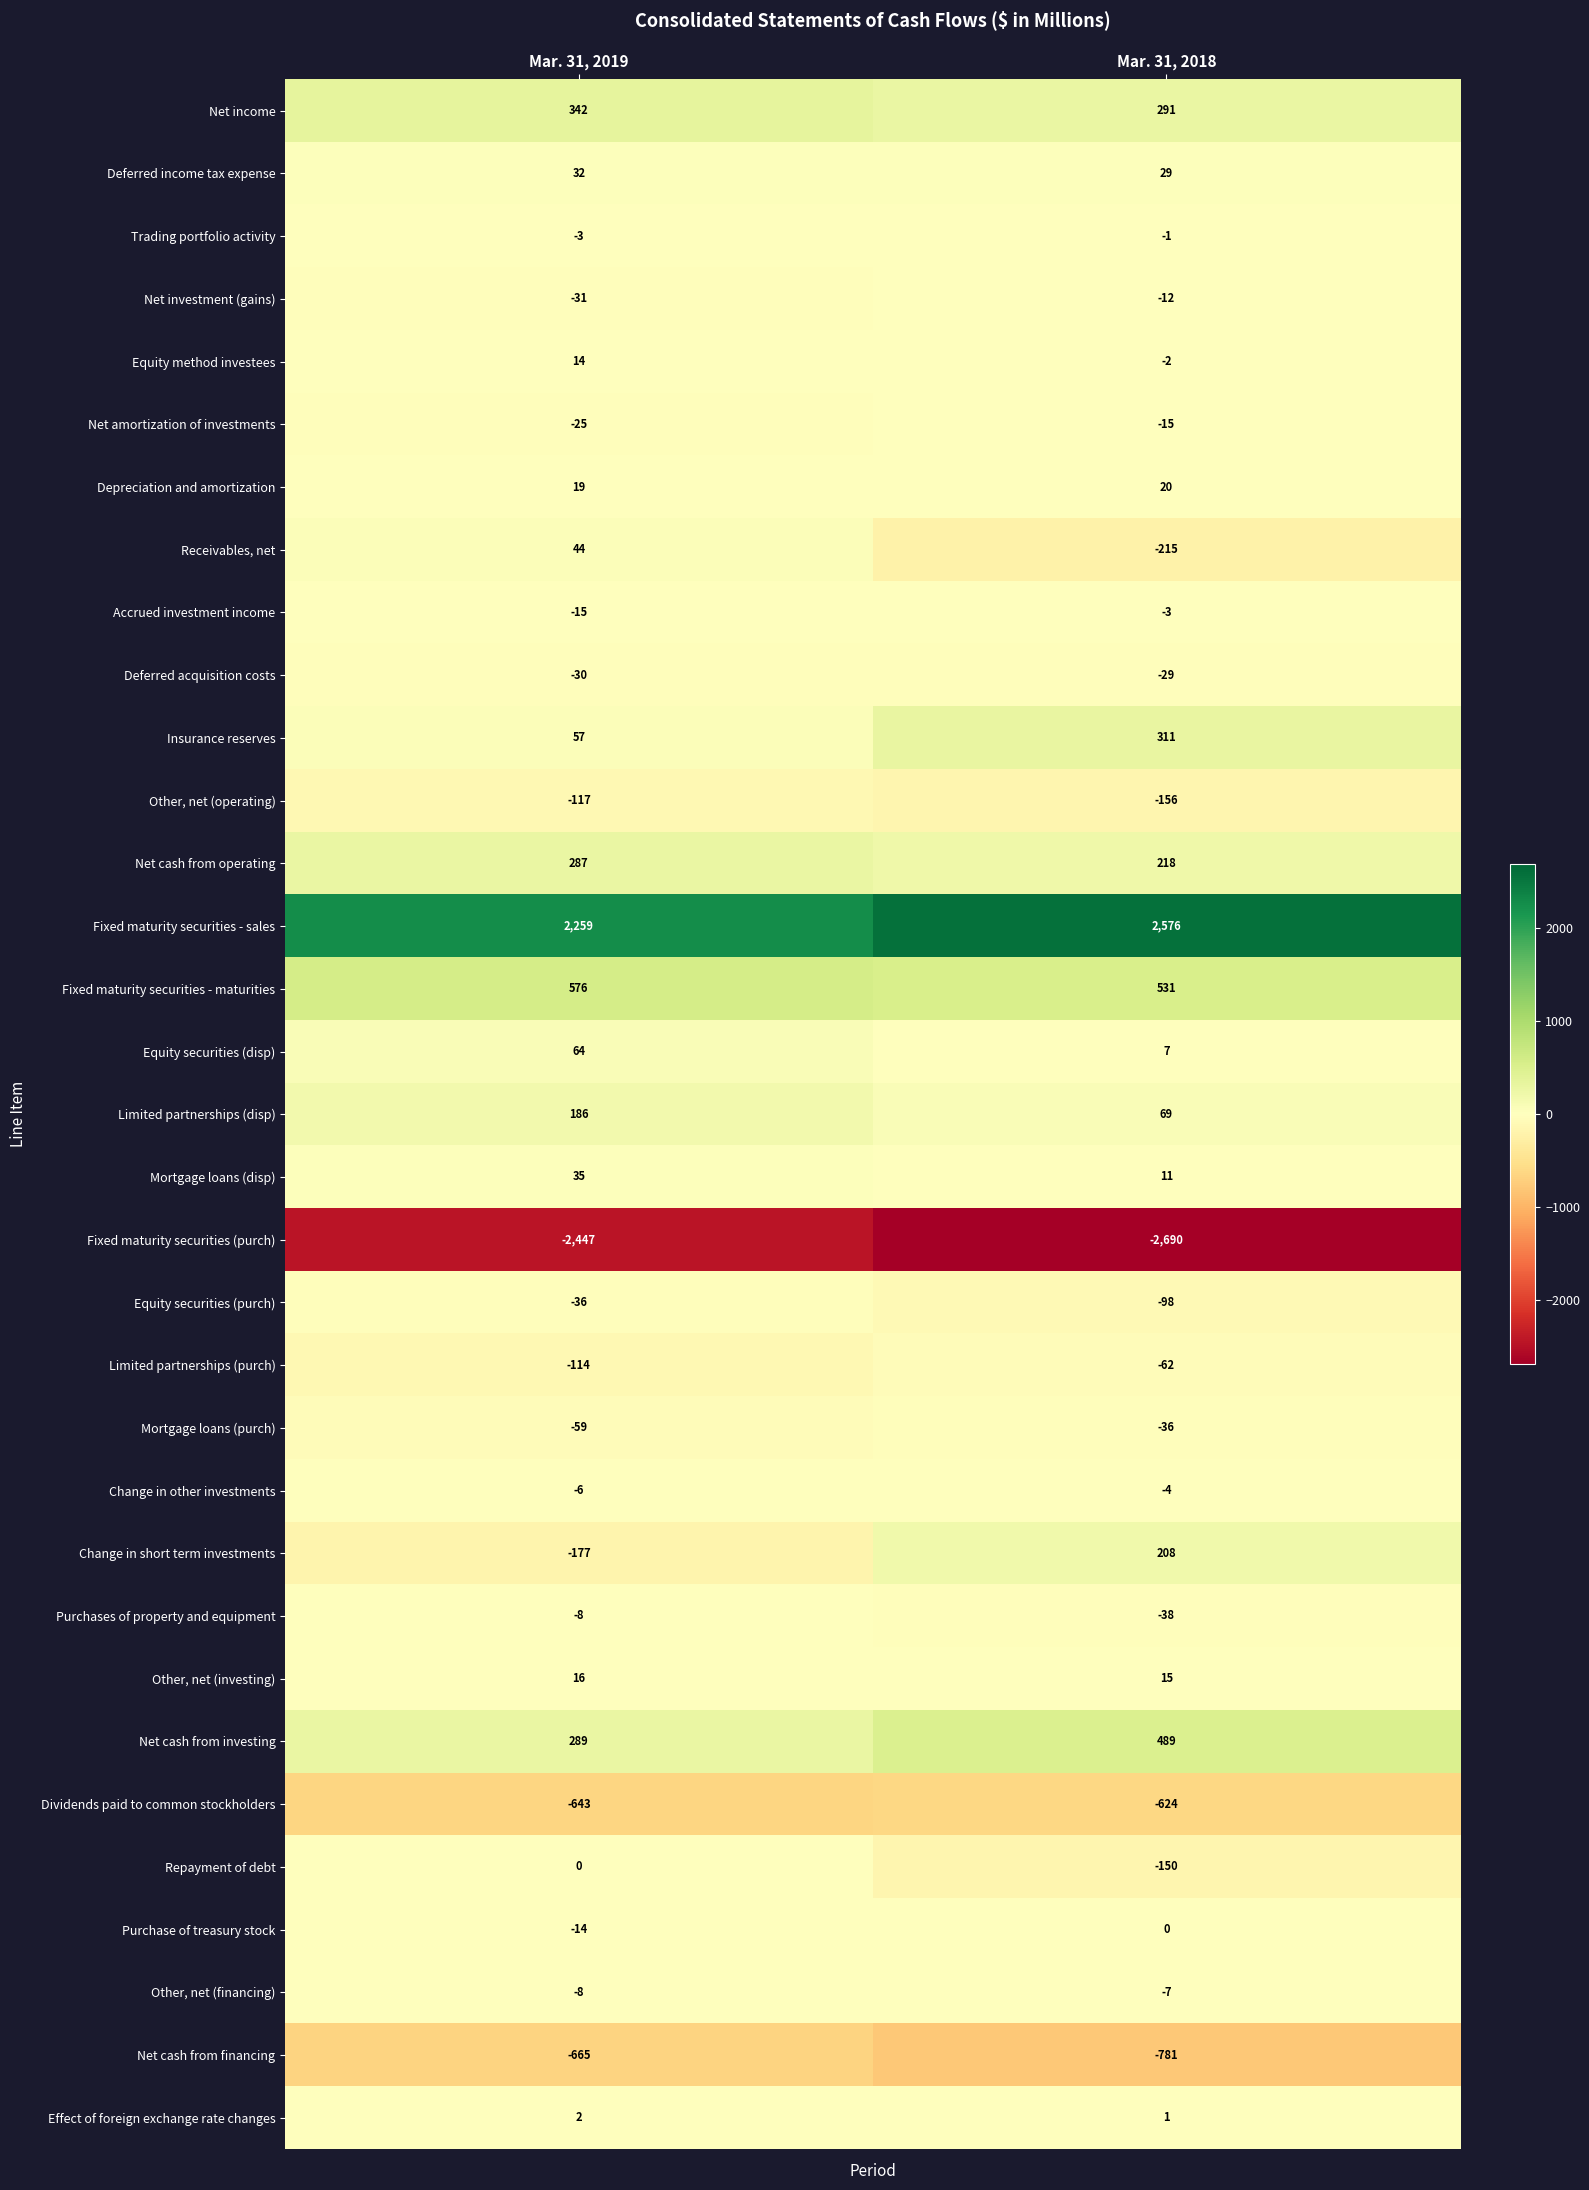

At how many categories does at least one series exceed 323?

2